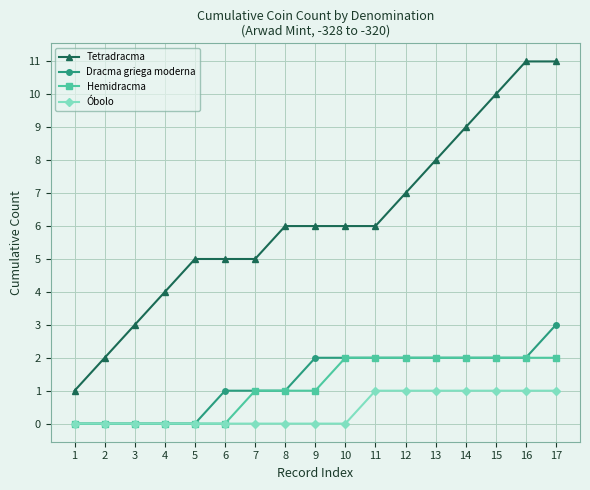

Which series changed the most between 3 and 7?

Tetradracma